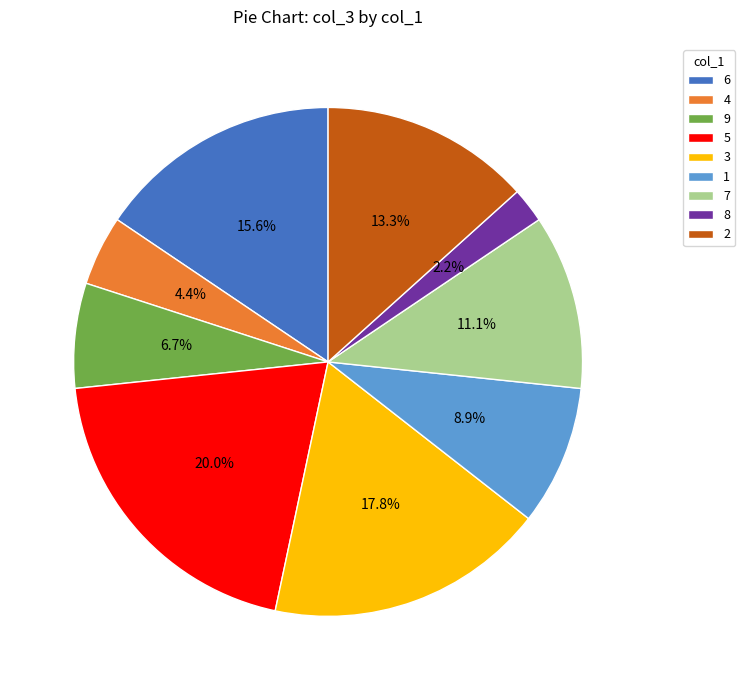

To the nearest percent, what portion does 2 represent?

13%